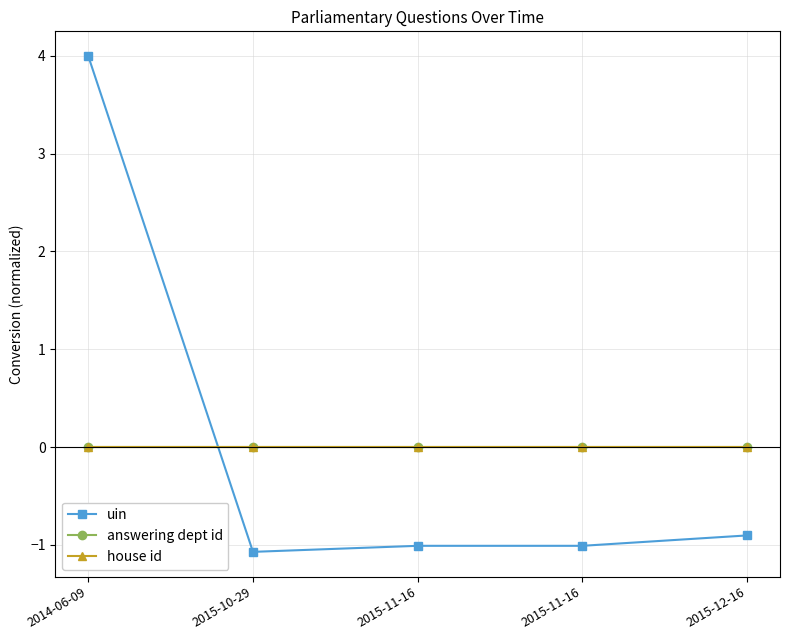

The uin series shows 6.9 at 2014-06-09. True or false?

False